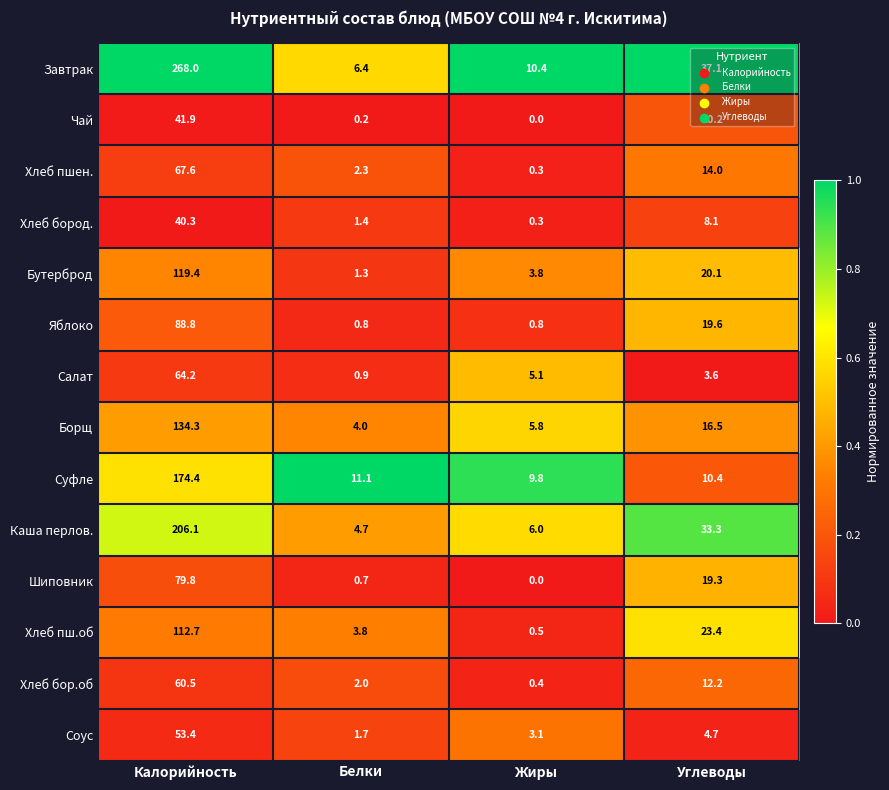

Which category has the highest value across all series?

Калорийность